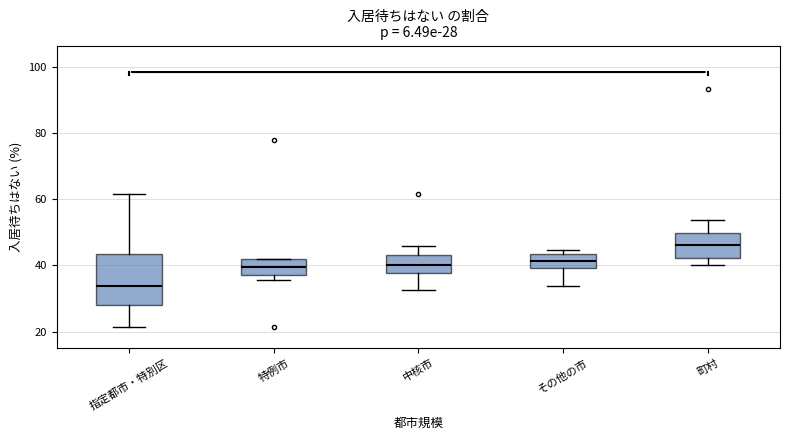

Which box is the tallest, from its lower edge to its upper edge?

指定都市・特別区